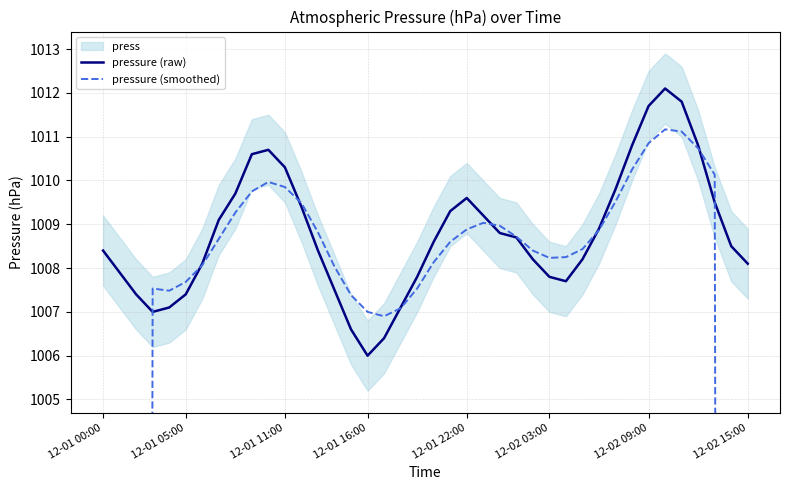

What is the sum of all pressure (raw) values?

40351.0